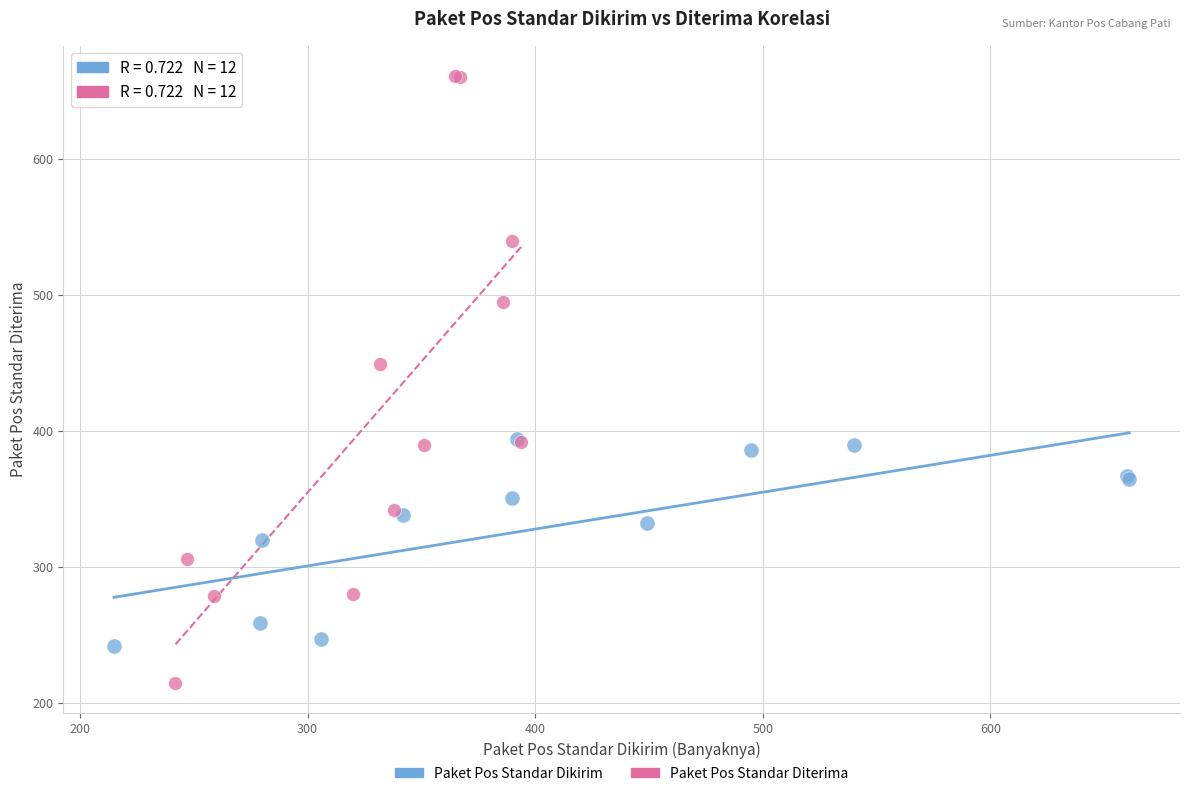

Which series reaches the minimum Y coordinate?

Paket Pos Standar Diterima